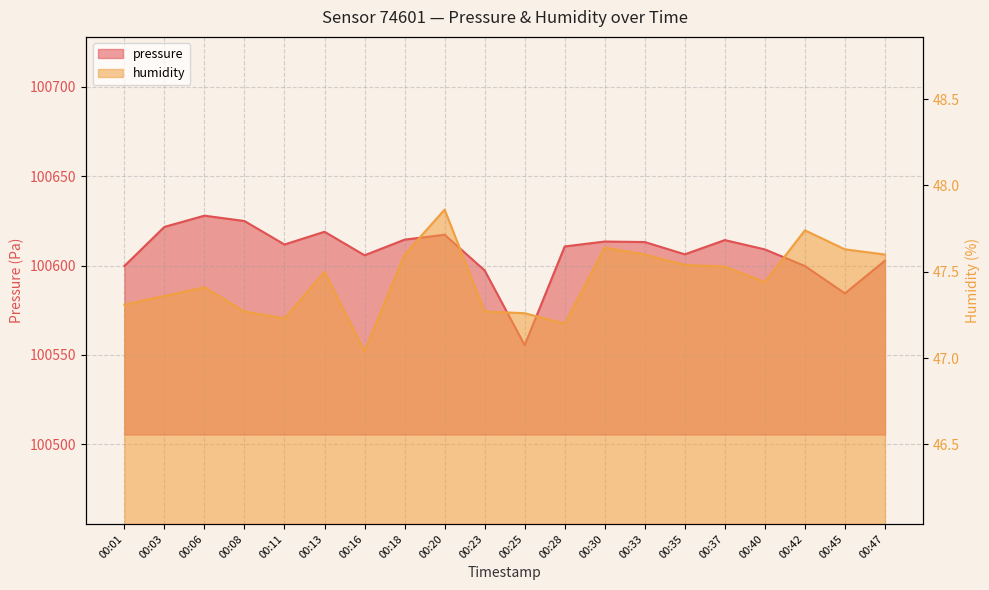

Which series changed the most between 00:13 and 00:37?

pressure